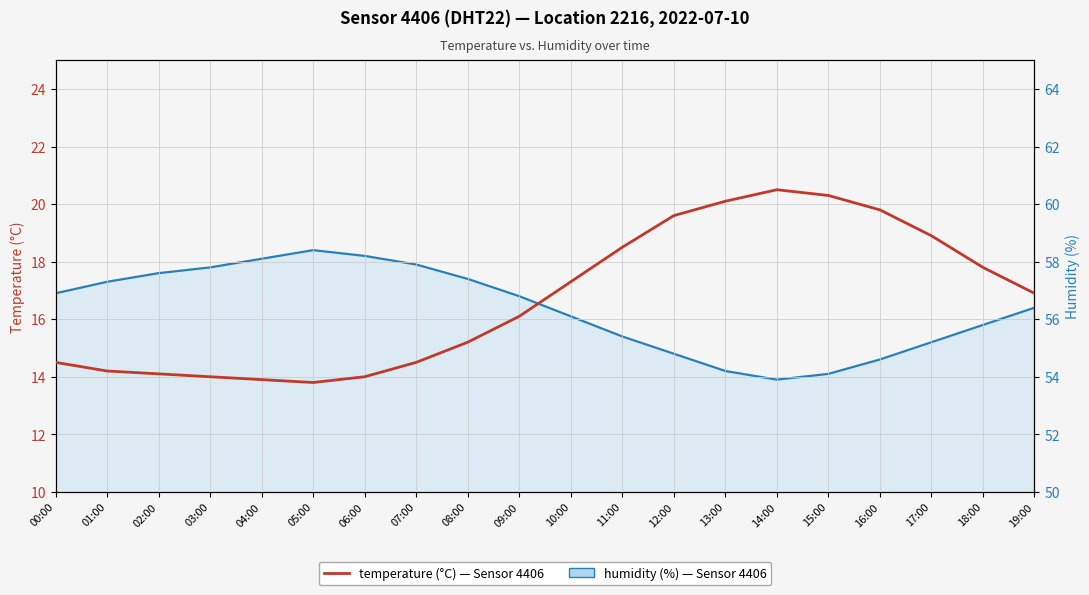

How many interior local peaks does the temperature series have?

1